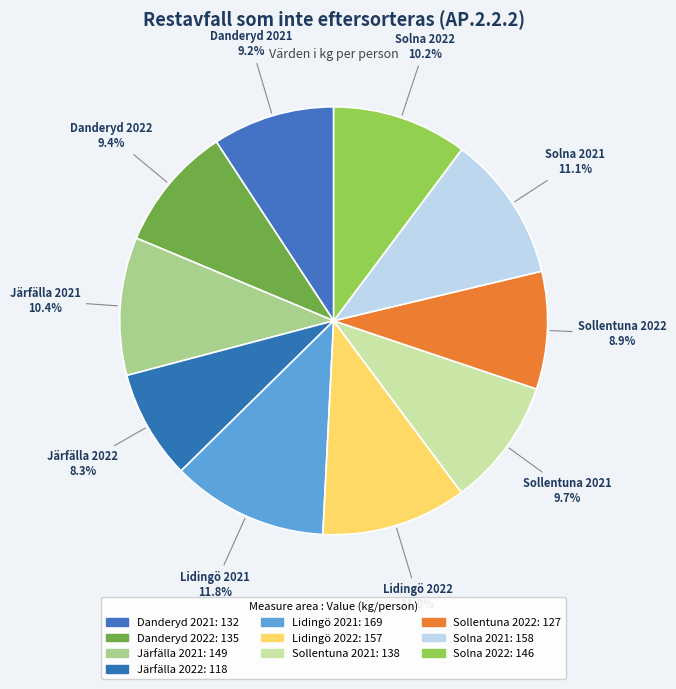

Approximately how many times larger is the value at Solna 2021 compared to Danderyd 2022?

1.2